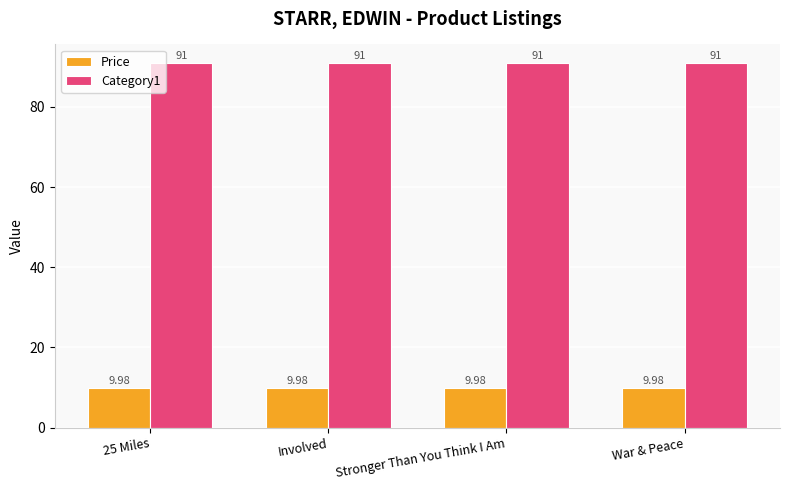

Reading left to right, transcribe all the data shown in this chart.

Price: 10.0	10.0	10.0	10.0
Category1: 91.0	91.0	91.0	91.0